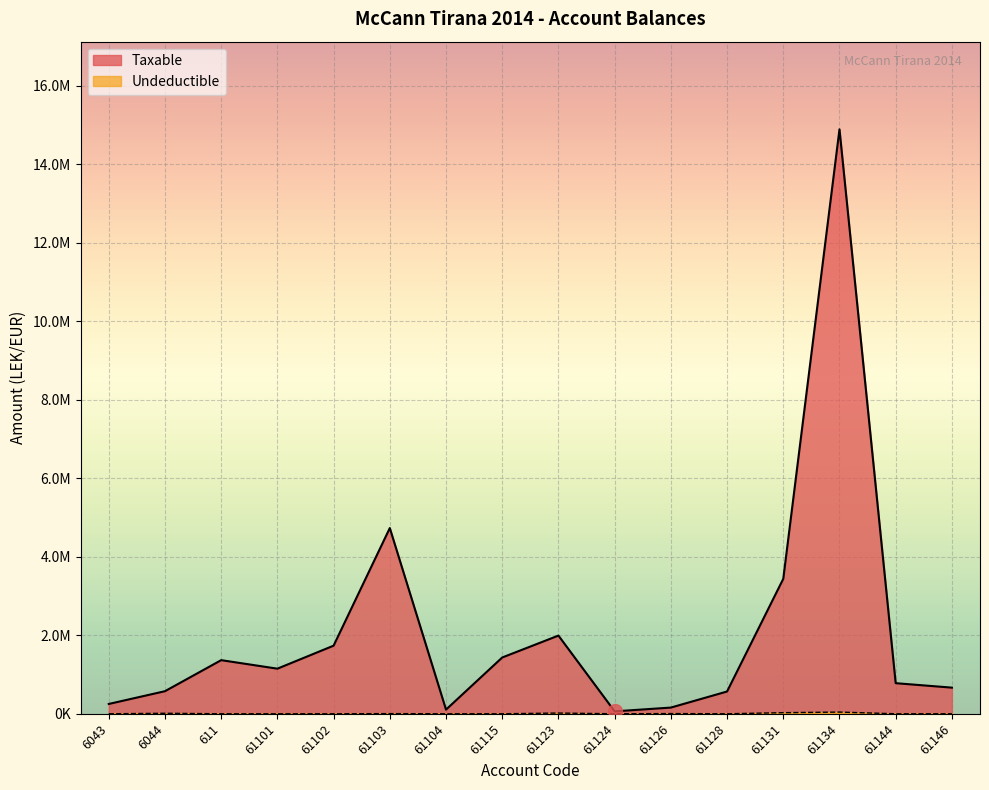

Does the chart display data point markers on the line(s)?

No